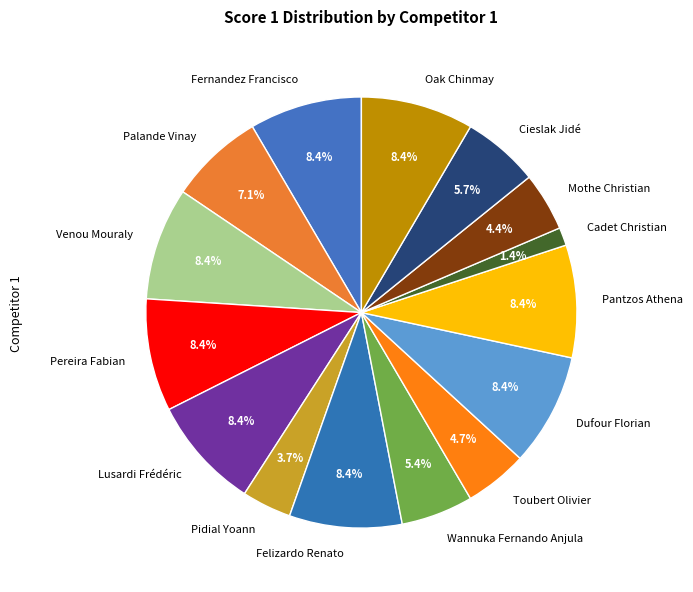

What percentage is the Cadet Christian slice, to the nearest percent?

1%